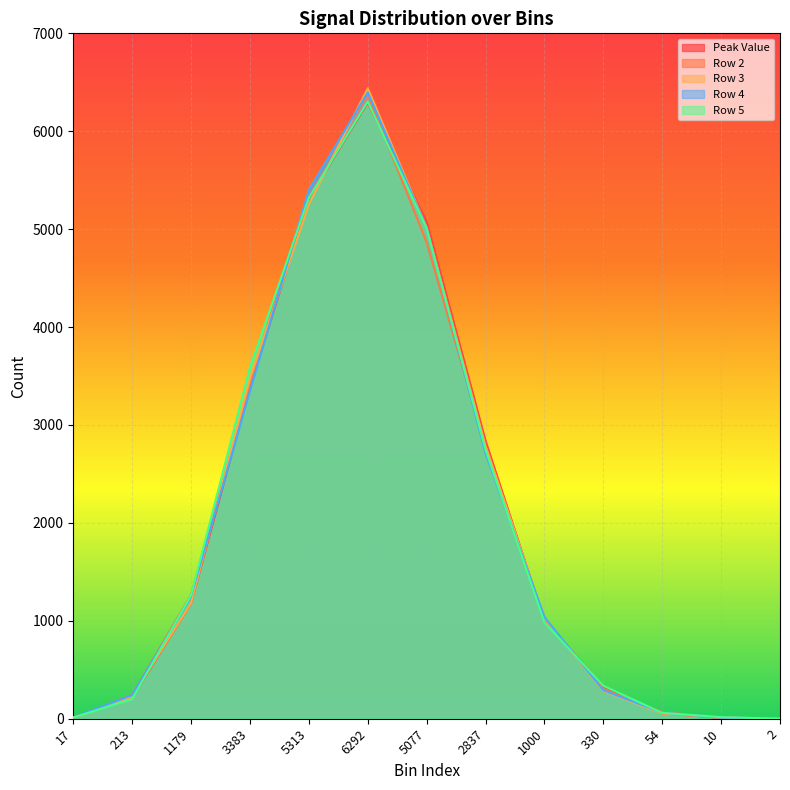

What is the value of the Peak Value point at the 11th from the left?

54